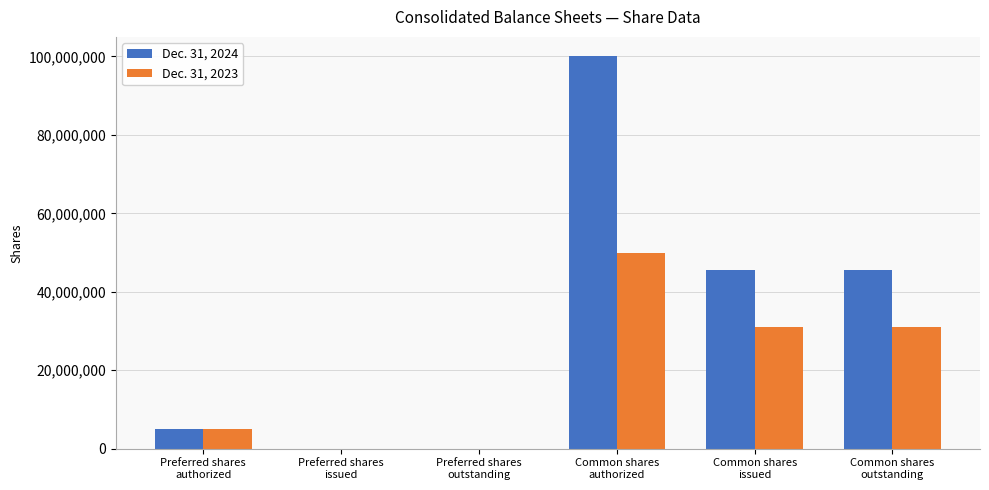

What is the maximum value for Dec. 31, 2024?

100000000